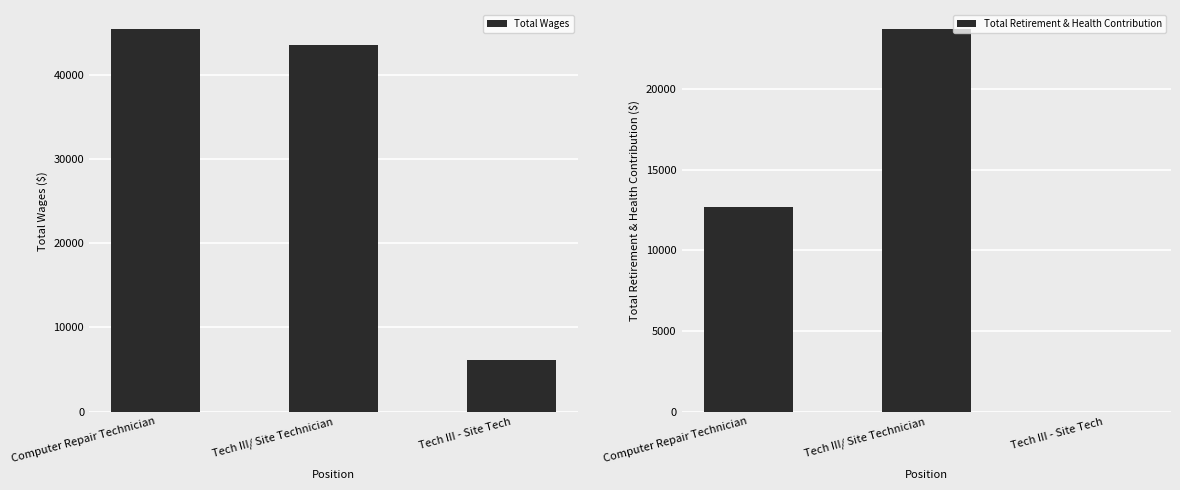

Does the chart contain stacked bars?

No